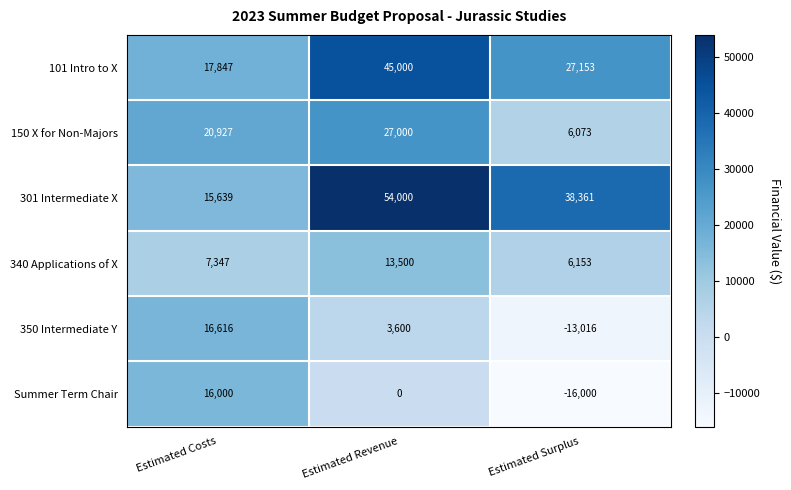

What is the spread (max minus min) of values at Estimated Surplus?

54361